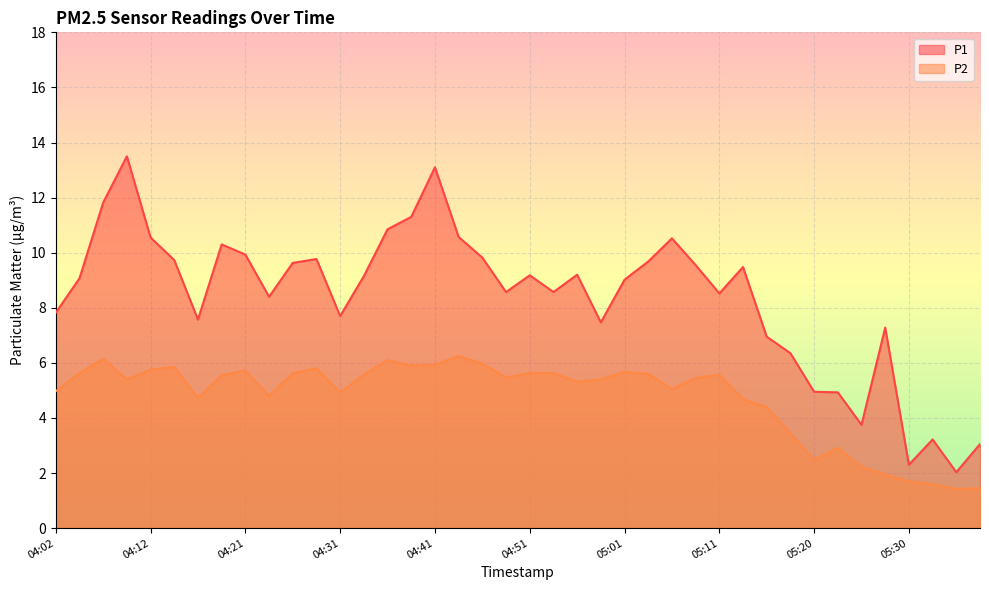

At which category does the chart reach its minimum across all series?

05:35